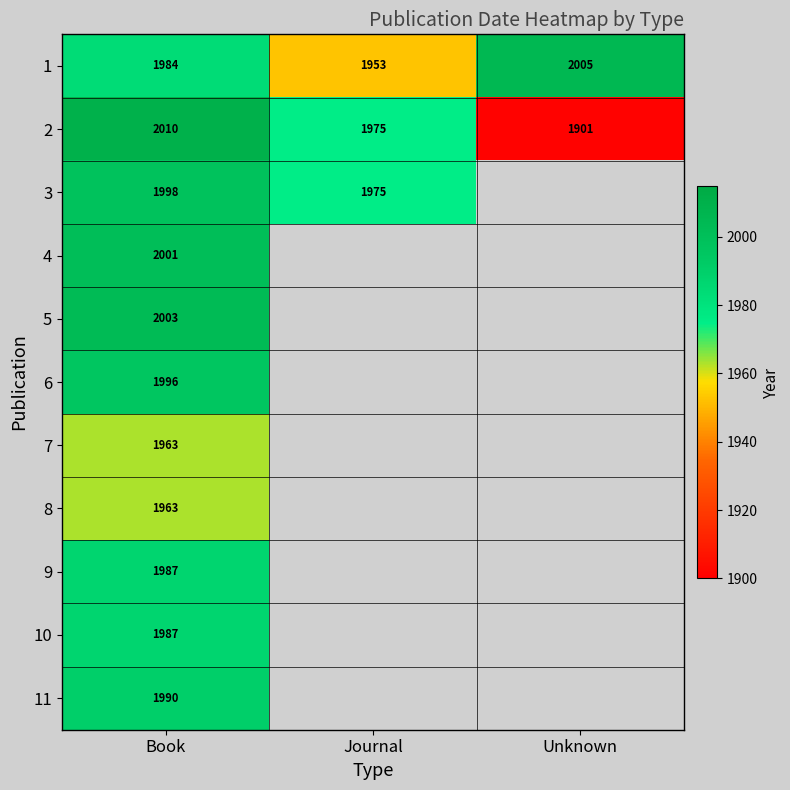

At how many categories does at least one series exceed 1909?

3